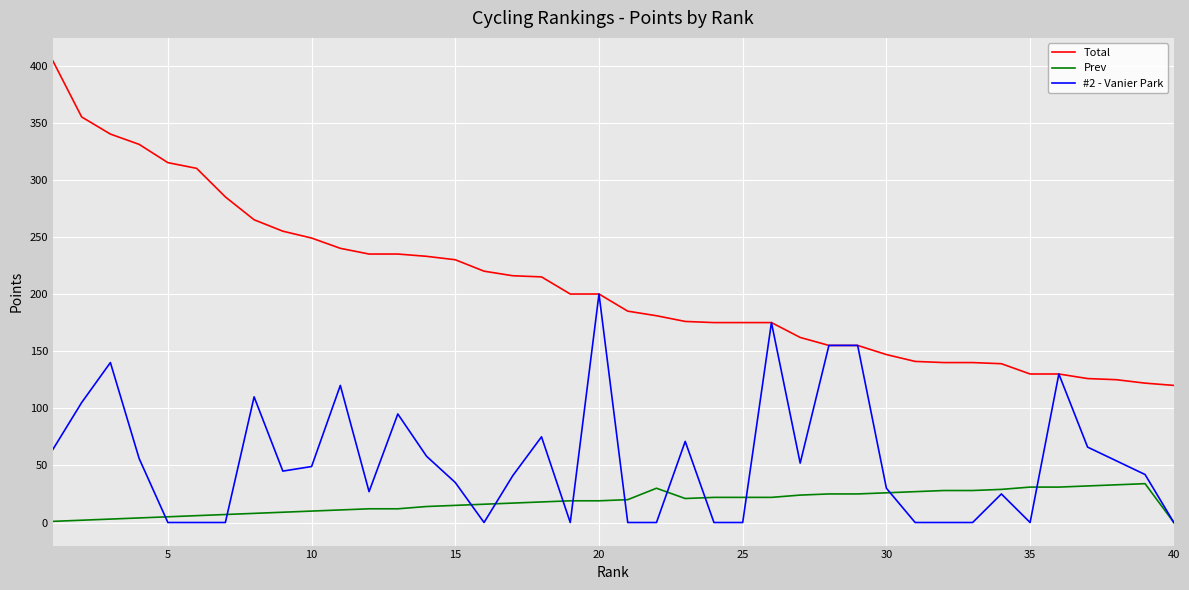

What are all the series names shown in the legend?

Total, Prev, #2 - Vanier Park